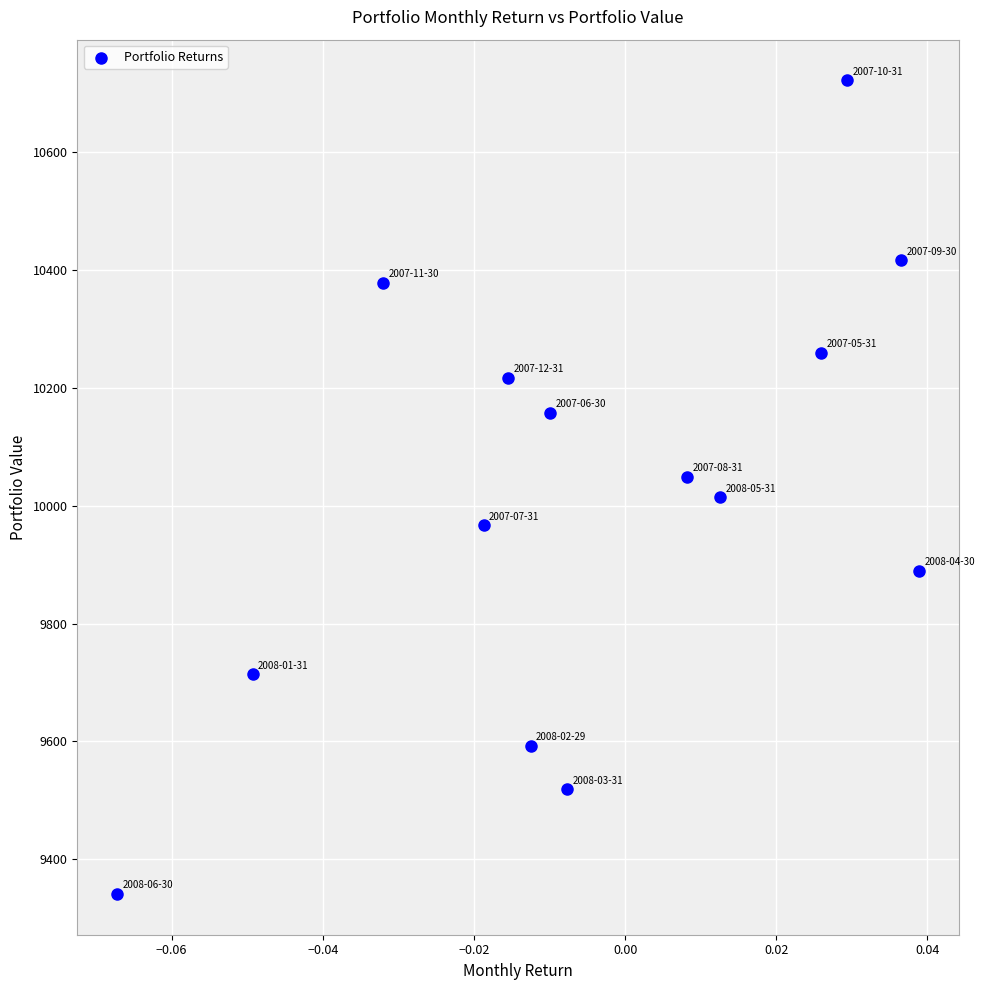

What is the range of Y values (max minus min)?

1380.3